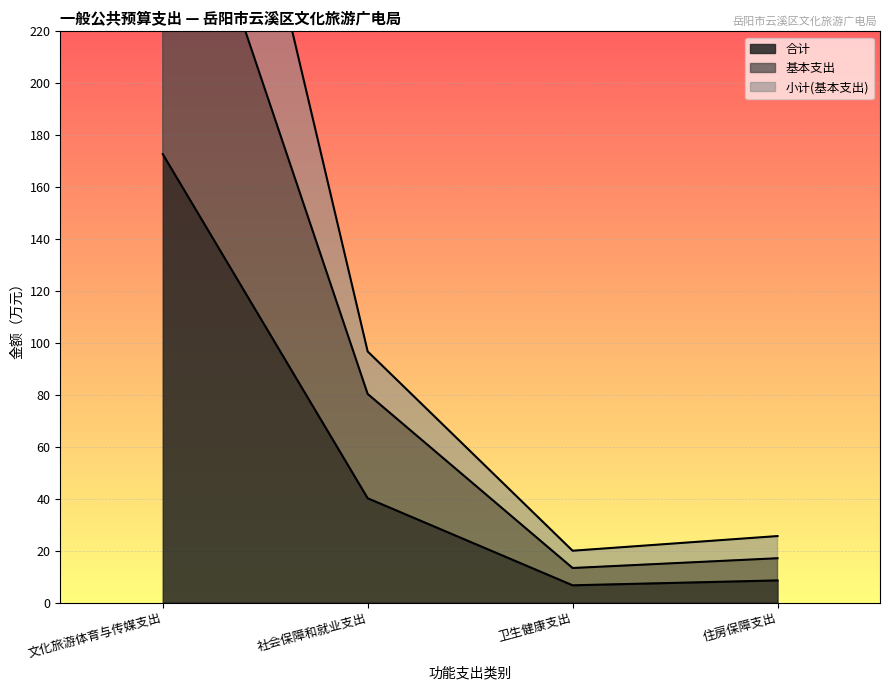

What is the value of the 合计 point at the 4th from the left?

8.5